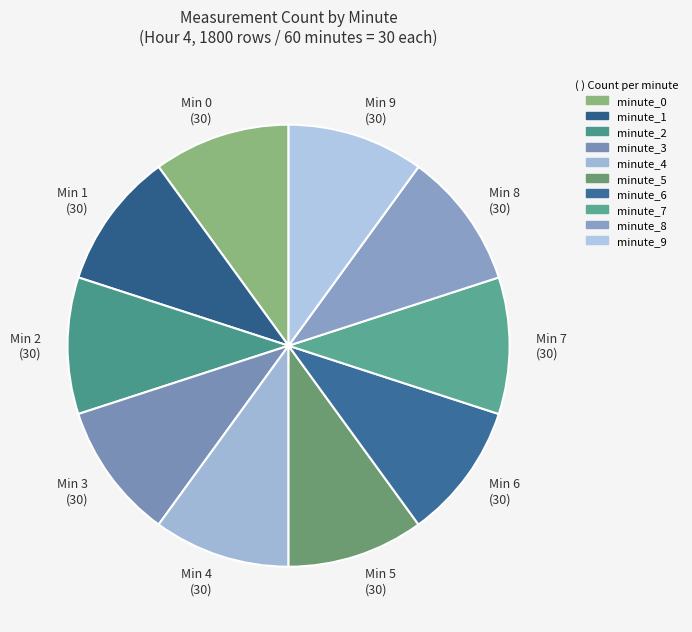

Is Min 8 (30) the majority of the pie?

No